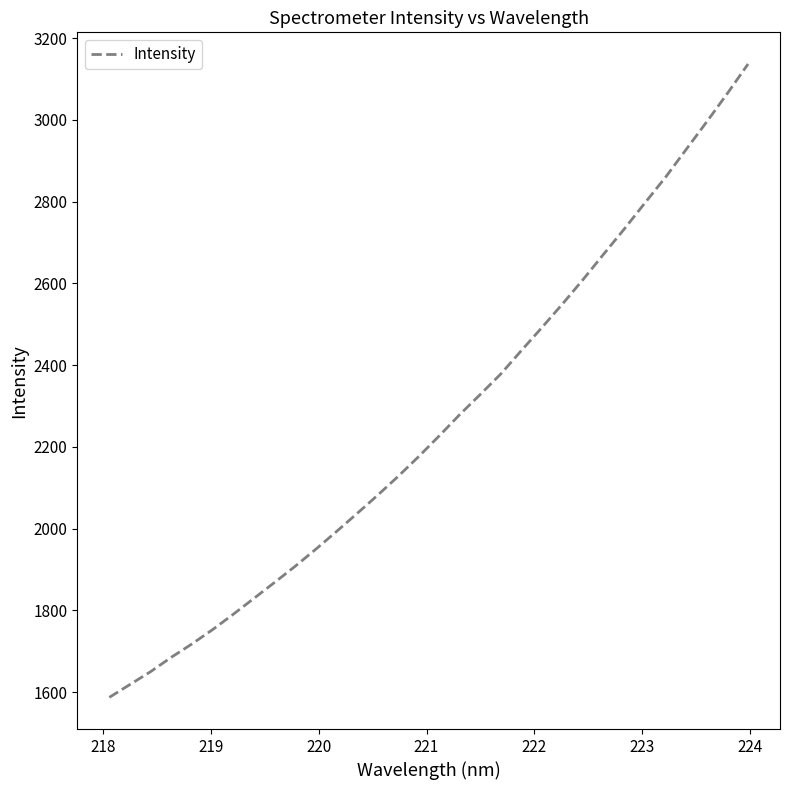

What is the minimum value shown in the chart?

1587.3